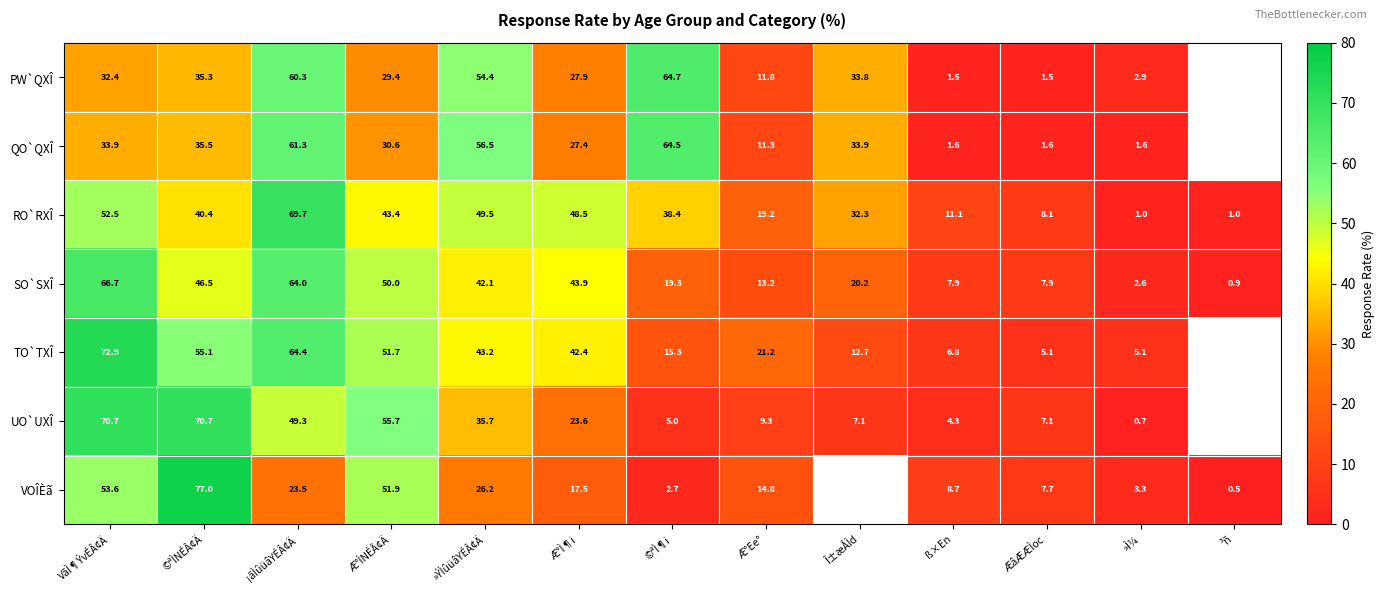

At ©ªÌNÉÂ¢Ä, list the series in order from smallest to largest.

PW`QXÎ, QO`QXÎ, RO`RXÎ, SO`SXÎ, TO`TXÎ, UO`UXÎ, VOÎÈã